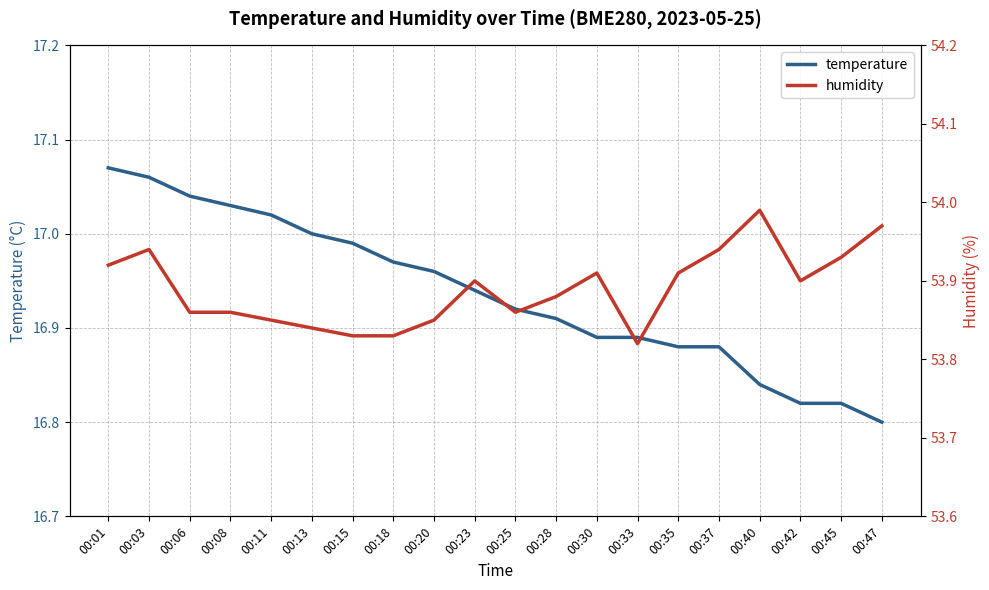

List the labels in order of humidity value, largest first.

00:40, 00:47, 00:03, 00:37, 00:45, 00:01, 00:30, 00:35, 00:23, 00:42, 00:28, 00:06, 00:08, 00:25, 00:11, 00:20, 00:13, 00:15, 00:18, 00:33